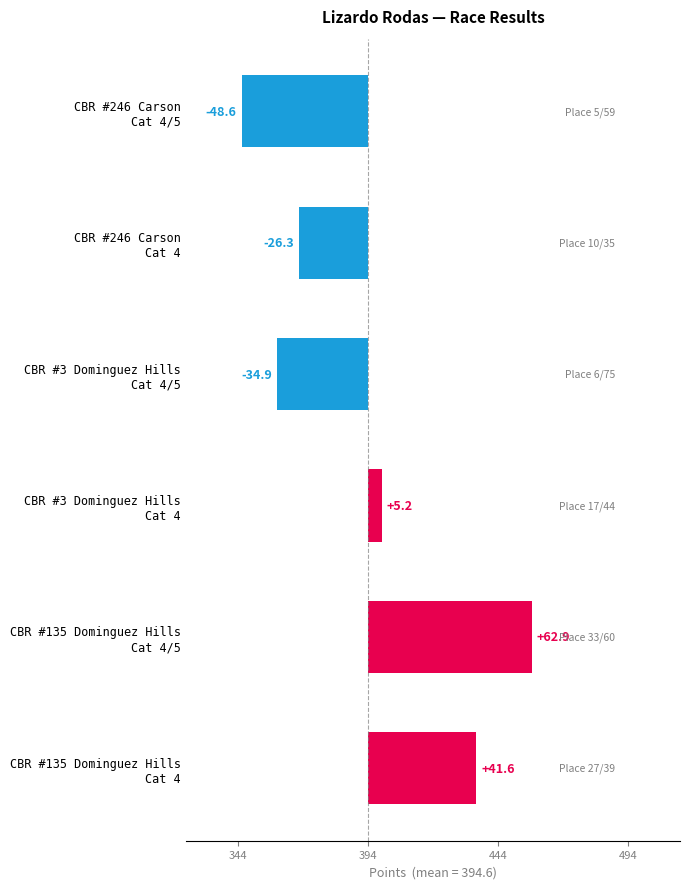

What is the approximate value at CBR #246 Carson Cat 4/5?

-48.6